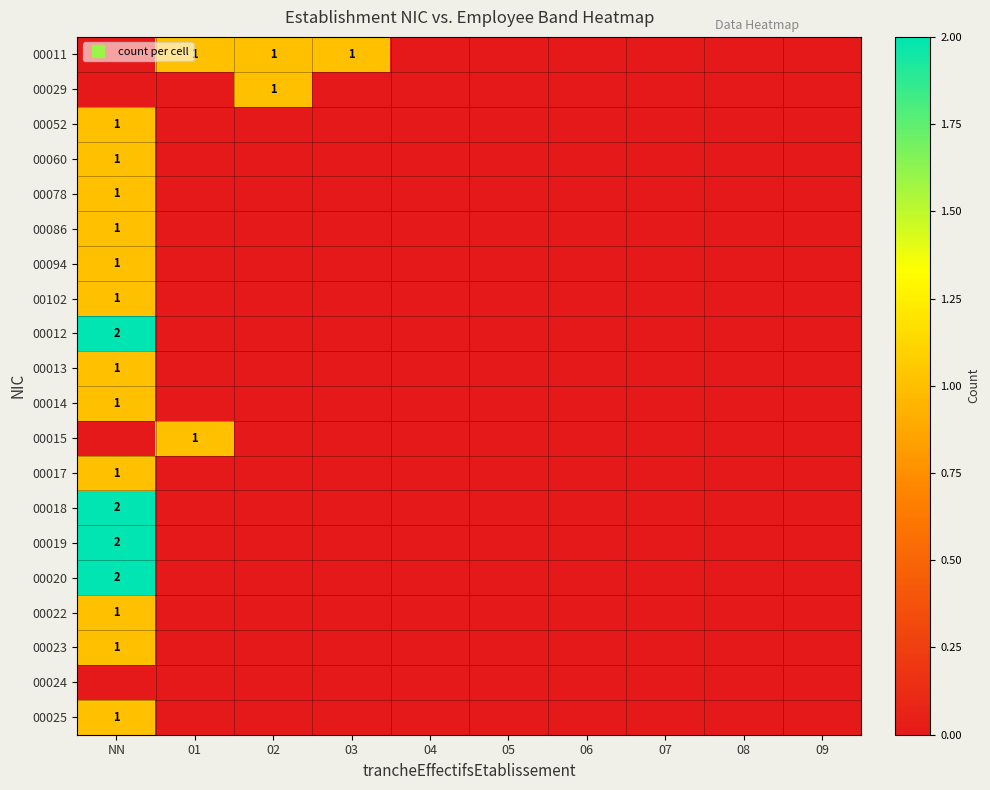

Which category has the highest value across all series?

NN